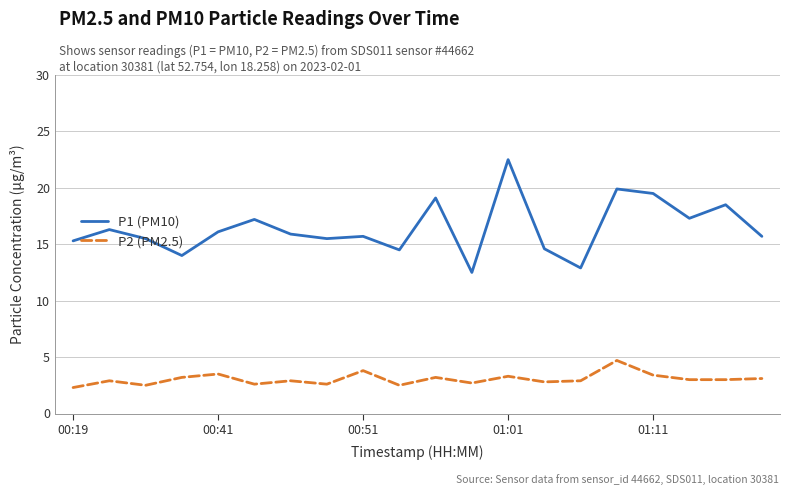

True or false: P1 (PM10) has more than 0 interior local peaks.

True